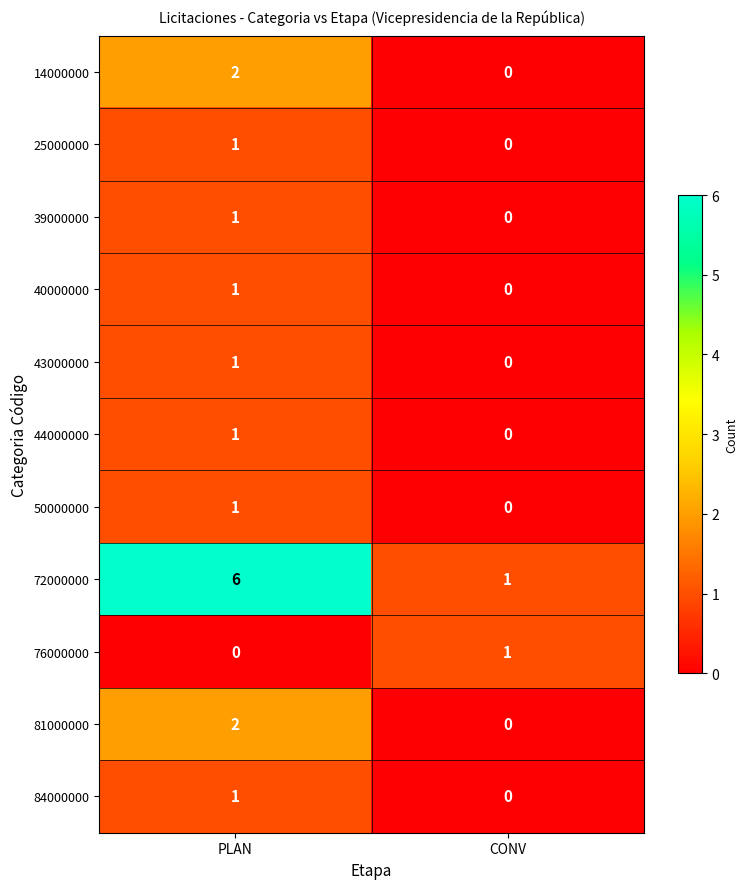

List the labels in order of 84000000 value, smallest first.

CONV, PLAN